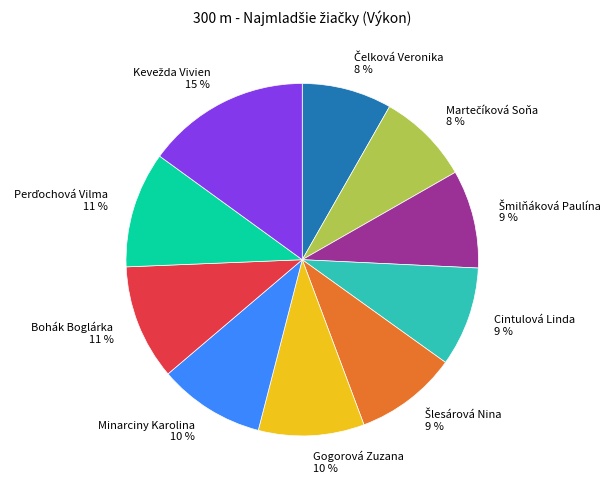

True or false: Gogorová Zuzana accounts for 19% of the total.

False